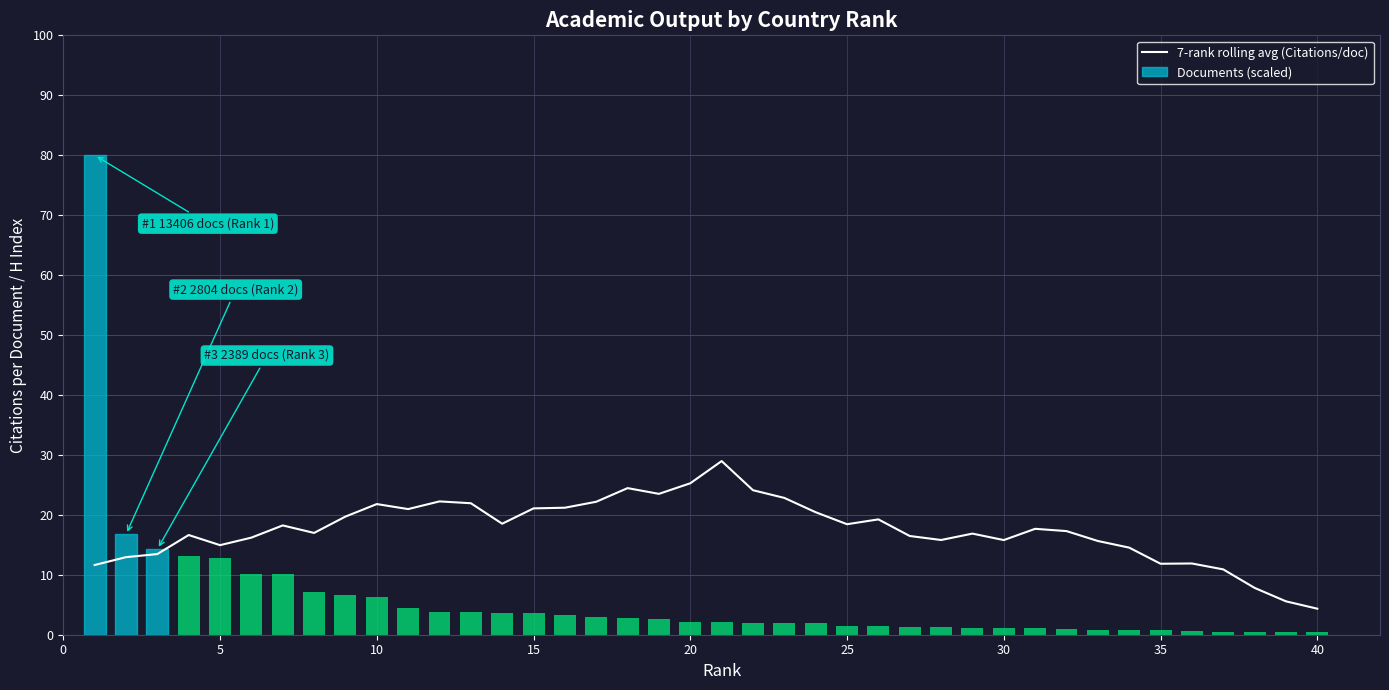

What is the difference between the second highest and second lowest values in the Documents (scaled) series?

16.2